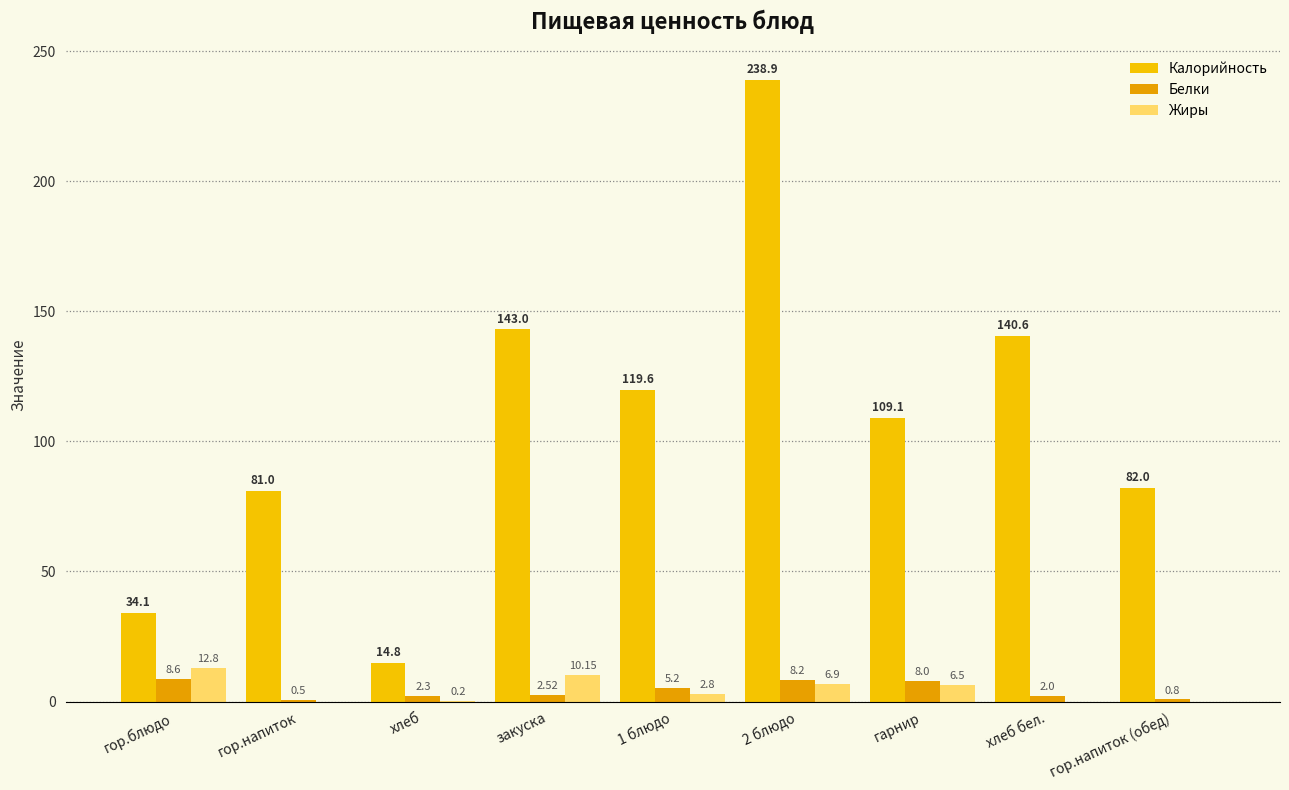

At which category is the sum across all series the highest?

2 блюдо